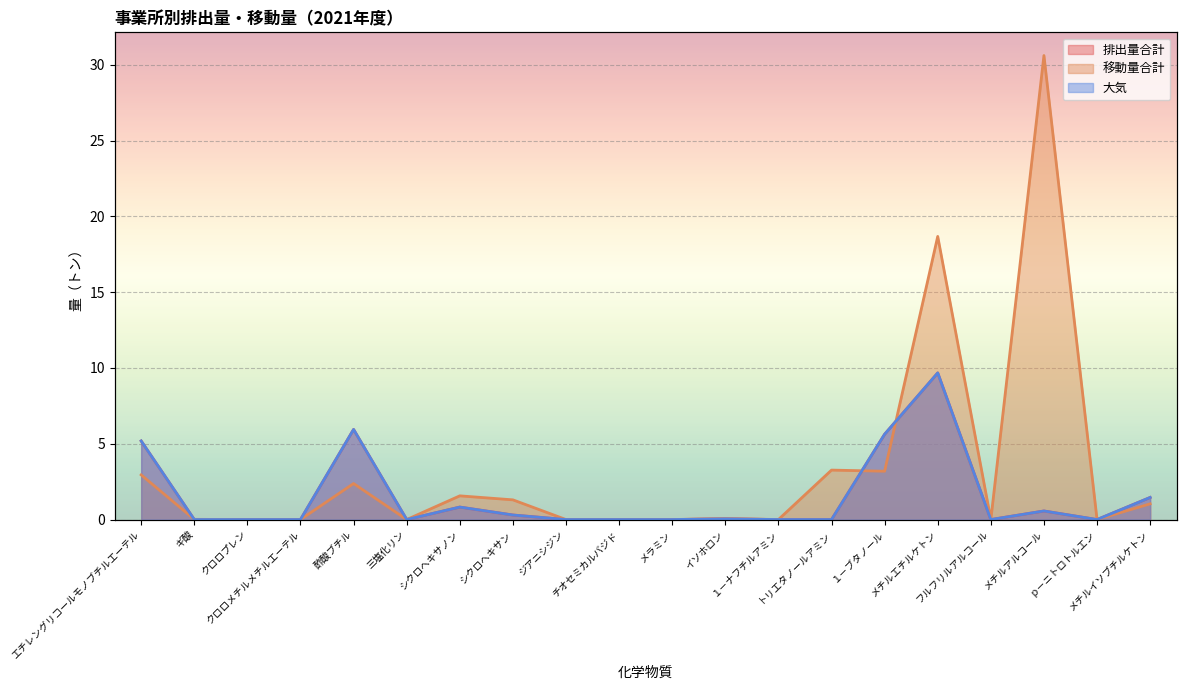

What is the sum of all 大気 values?

29.6